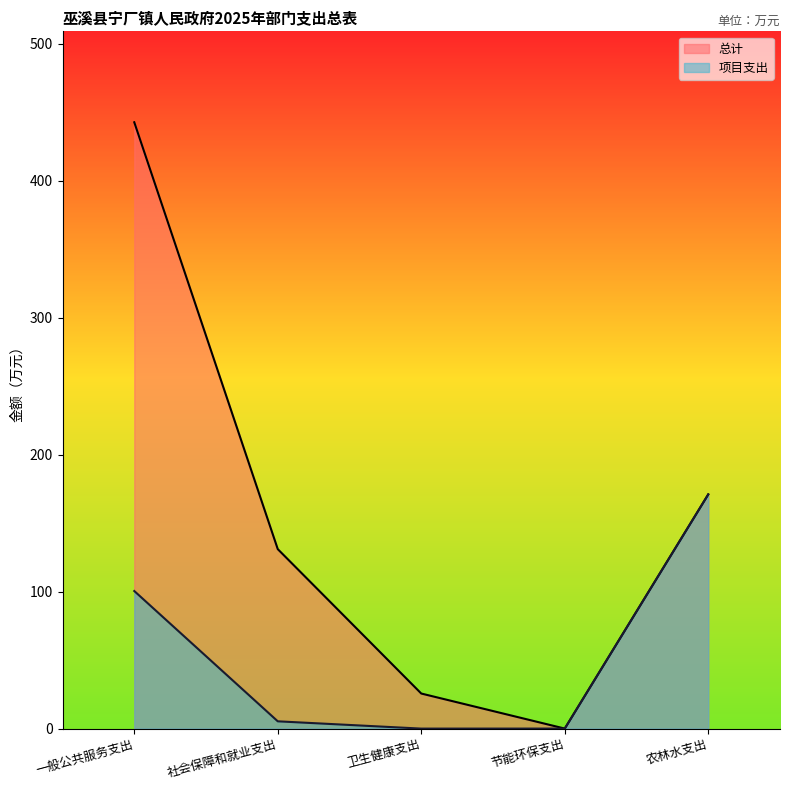

What is the maximum value for 总计?

442.7